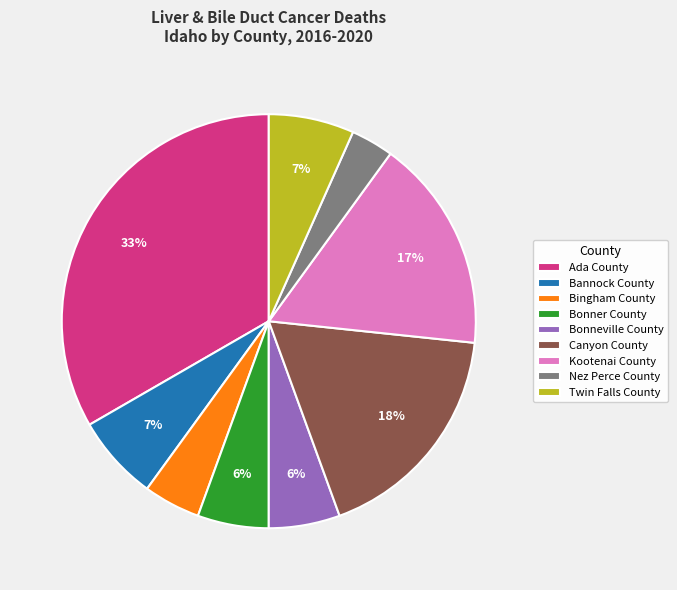

What percentage is the Kootenai County slice, to the nearest percent?

17%